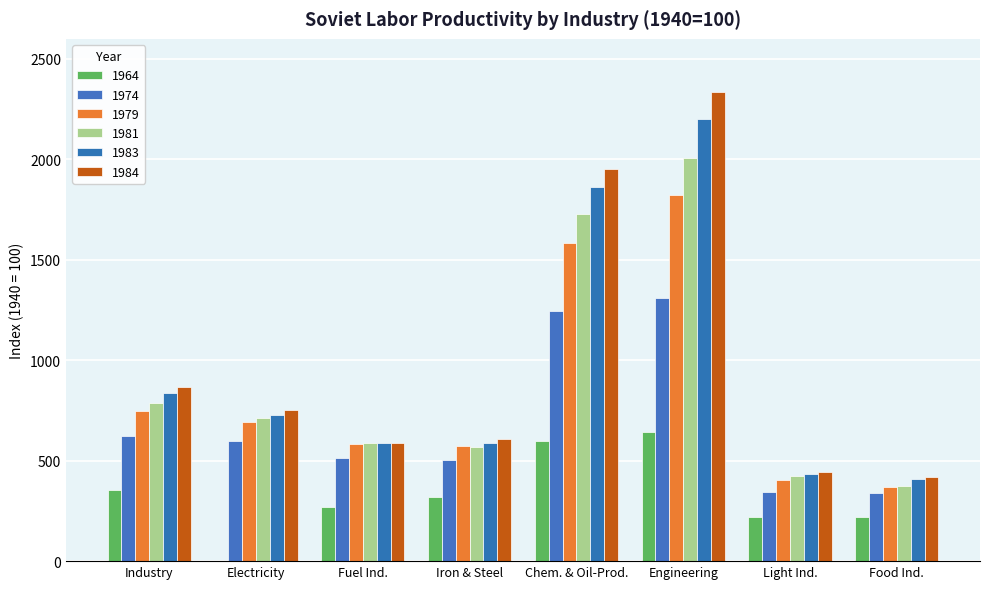

How many series are shown in this chart?

6